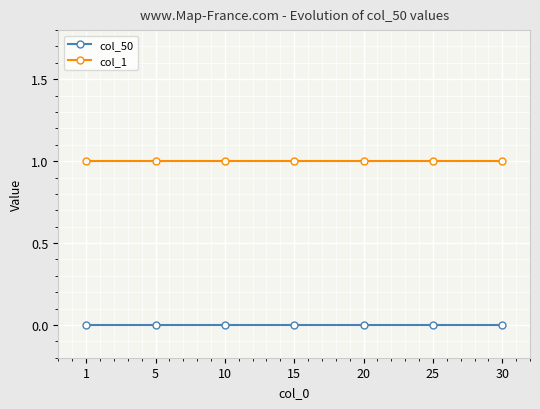

Does the chart display data point markers on the line(s)?

Yes